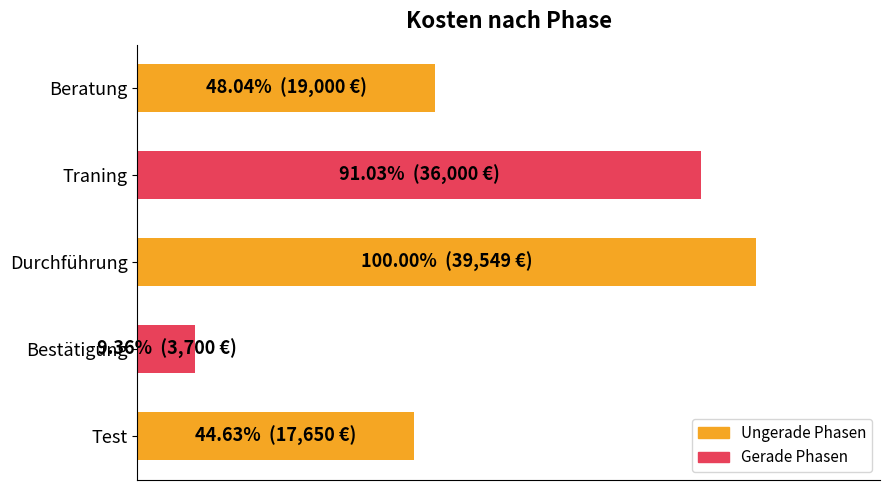

Are the bars horizontal?

Yes